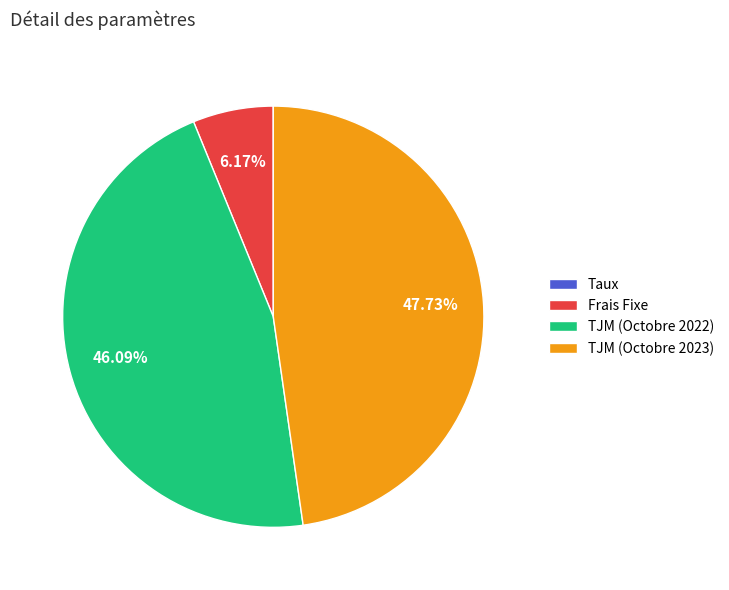

Between TJM (Octobre 2022) and TJM (Octobre 2023), which is larger?

TJM (Octobre 2023)